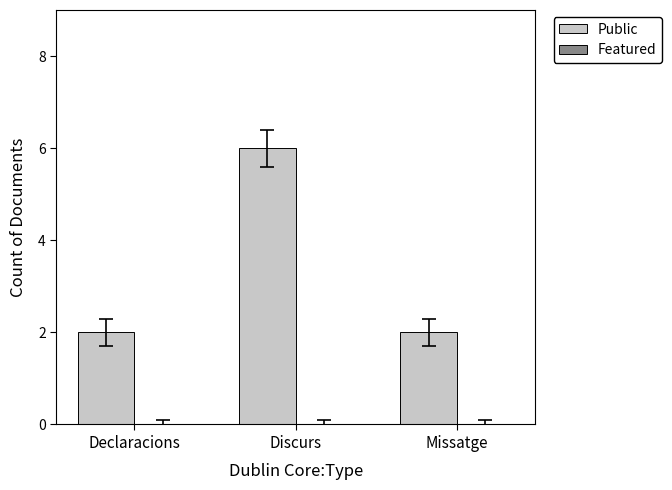

Are the bars grouped side by side (vs. stacked)?

No